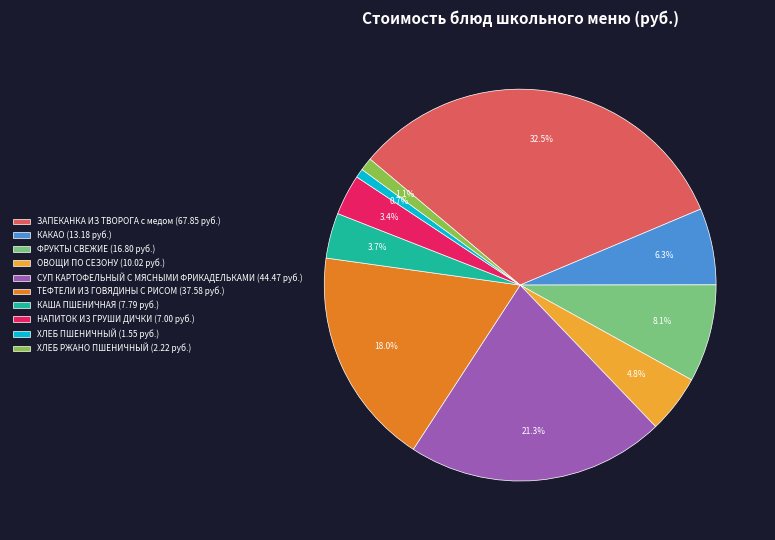

How many slices are in this pie chart?

10